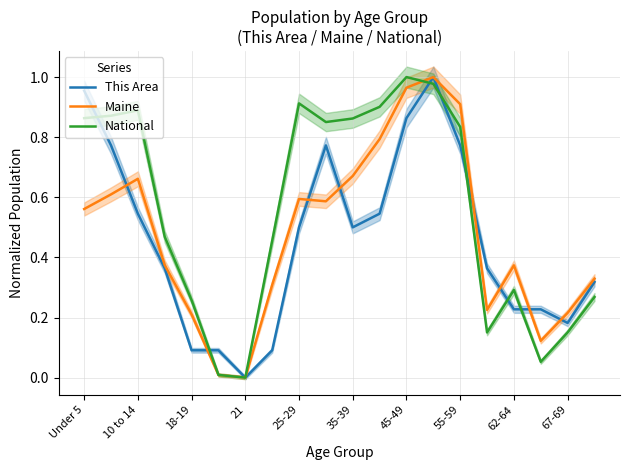

At which label does This Area reach its minimum?

21